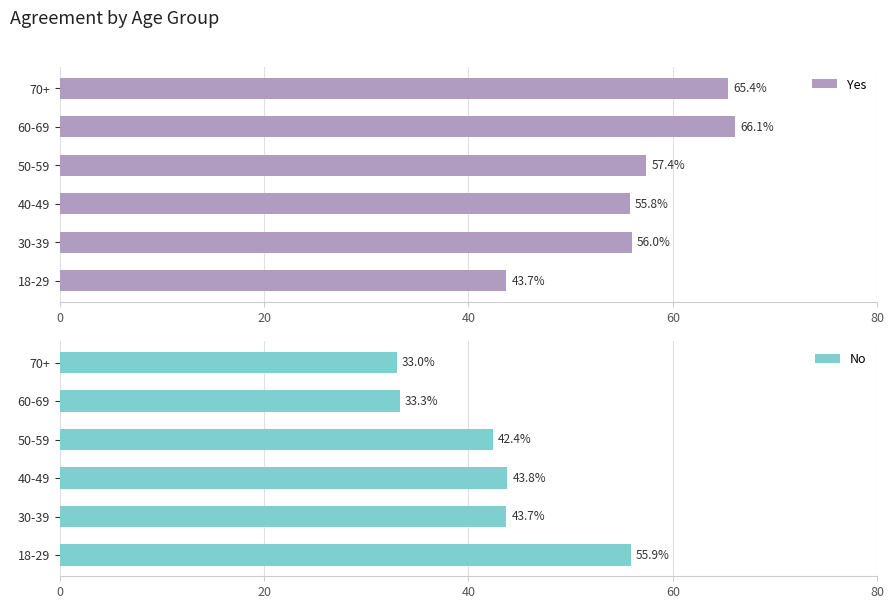

What is the highest value of the Yes series?

66.1